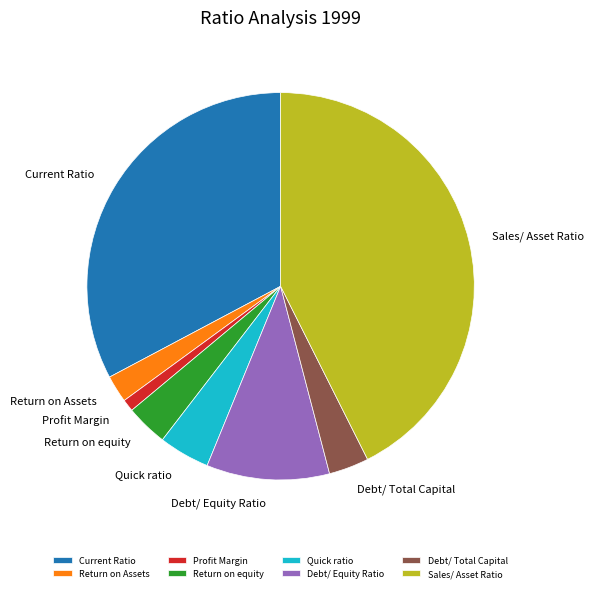

Do Sales/ Asset Ratio and Current Ratio together represent more than half of the pie?

Yes